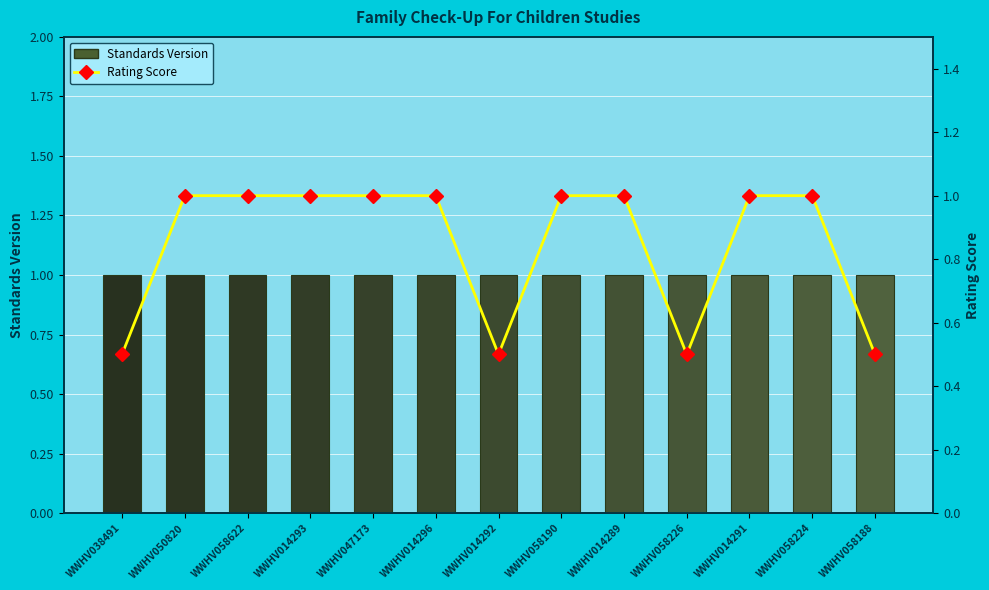

Reading left to right, transcribe all the data shown in this chart.

Standards Version: 1.0	1.0	1.0	1.0	1.0	1.0	1.0	1.0	1.0	1.0	1.0	1.0	1.0
Rating Score: 0.5	1.0	1.0	1.0	1.0	1.0	0.5	1.0	1.0	0.5	1.0	1.0	0.5